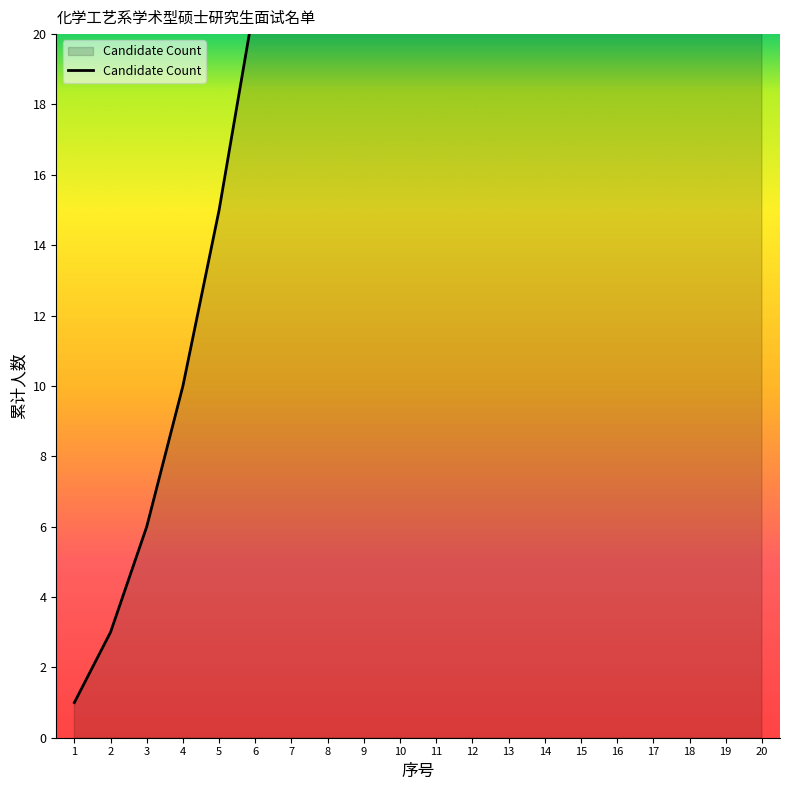

Rank the categories by value from highest to lowest.

20, 19, 18, 17, 16, 15, 14, 13, 12, 11, 10, 9, 8, 7, 6, 5, 4, 3, 2, 1